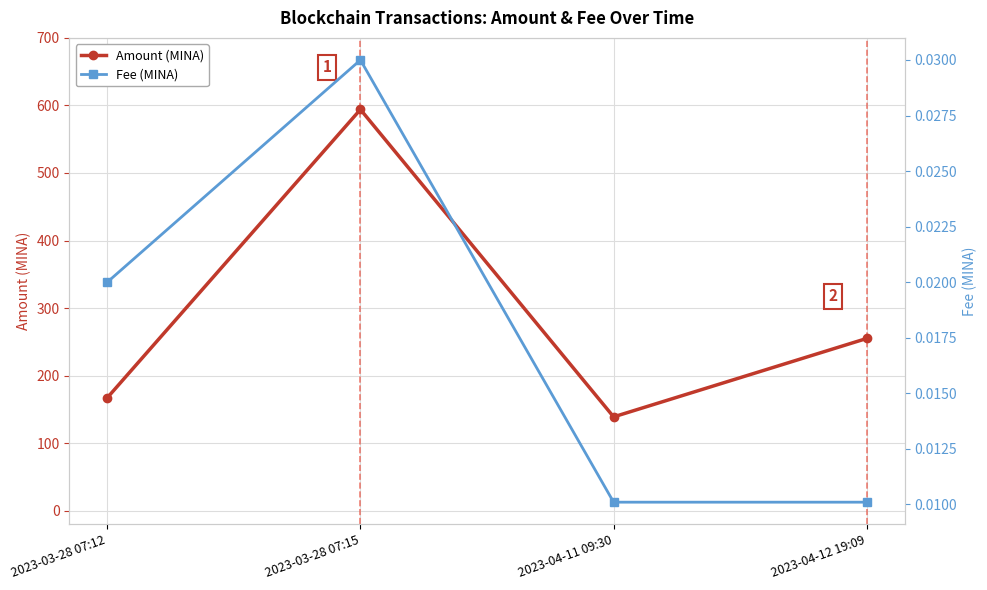

Reading left to right, transcribe all the data shown in this chart.

Amount (MINA): 2023-03-28 07:12=167.2	2023-03-28 07:15=594.0	2023-04-11 09:30=139.0	2023-04-12 19:09=255.1
Fee (MINA): 2023-03-28 07:12=0.0	2023-03-28 07:15=0.0	2023-04-11 09:30=0.0	2023-04-12 19:09=0.0